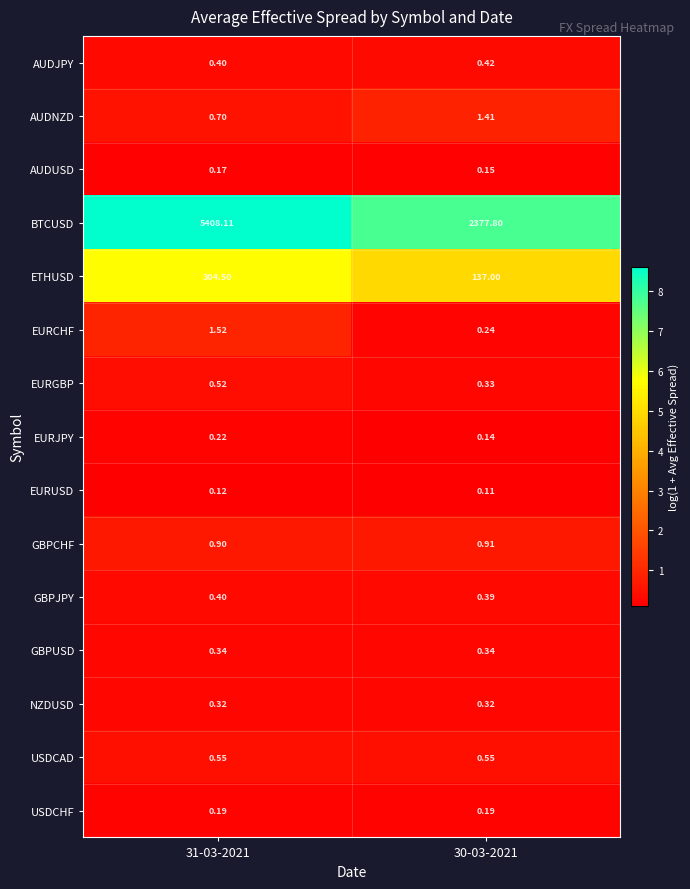

Between 31-03-2021 and 30-03-2021, which series saw the biggest shift?

BTCUSD